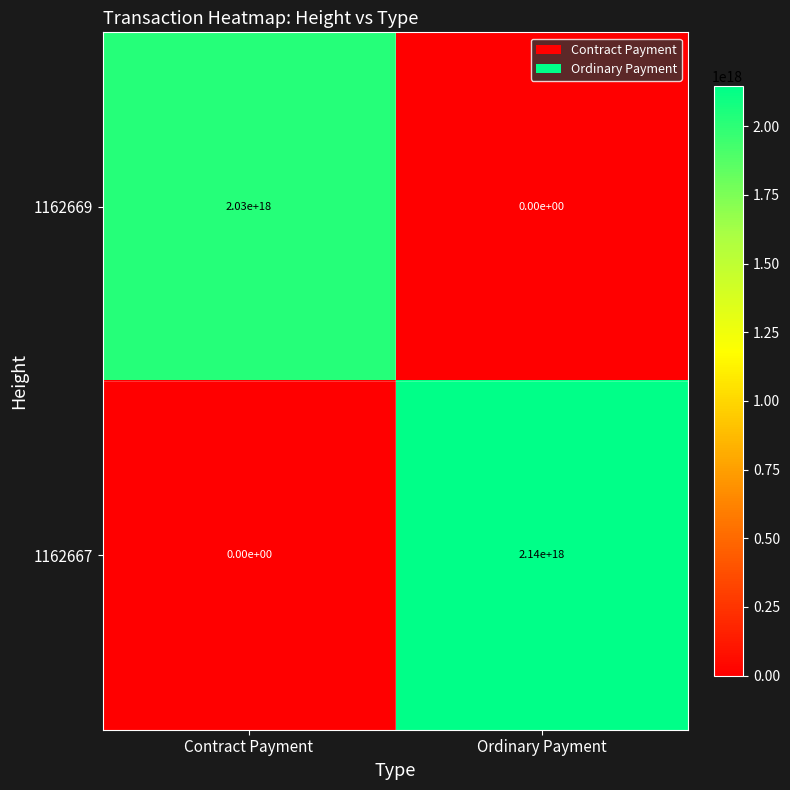

Is the value of 1162667 at Contract Payment greater than the value of 1162669 at Contract Payment?

No